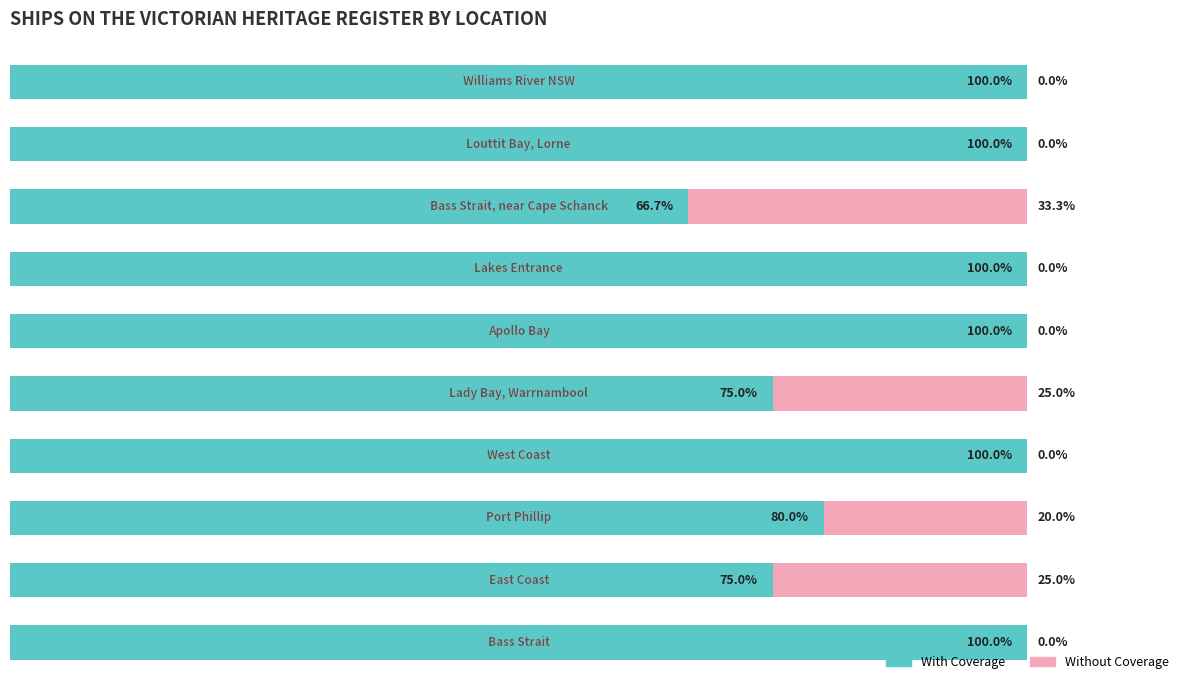

What are all the series names shown in the legend?

With Coverage, Without Coverage